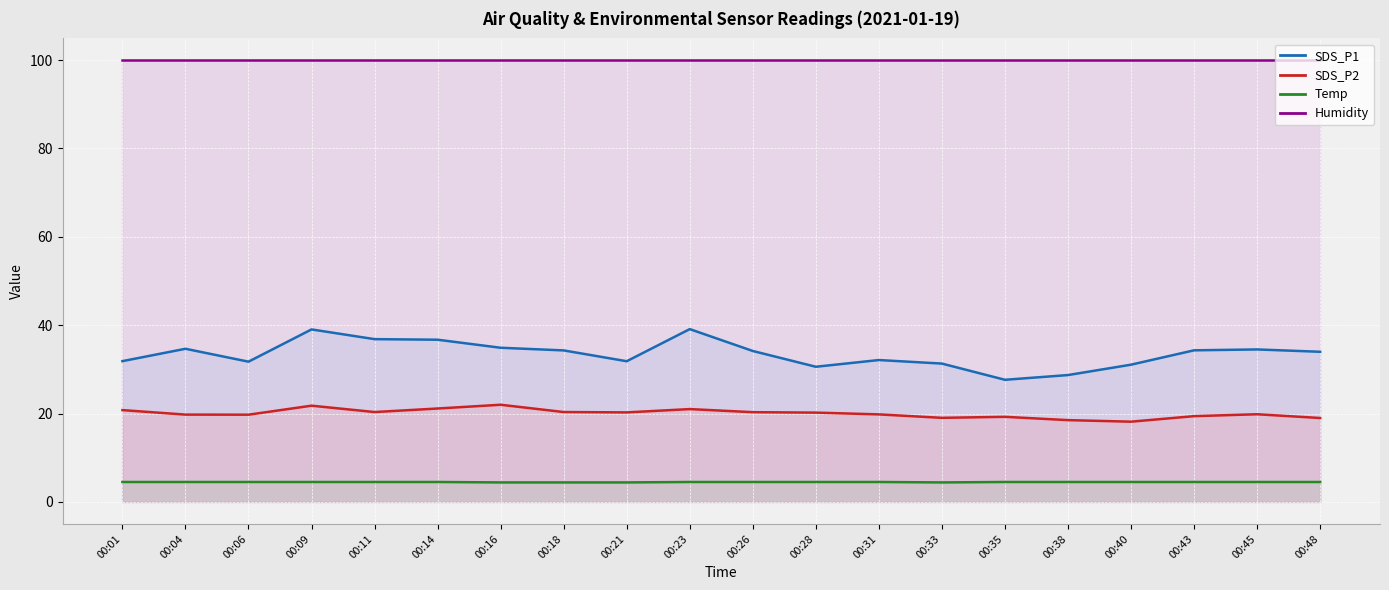

True or false: Temp has more than 1 points higher than both neighbors.

False